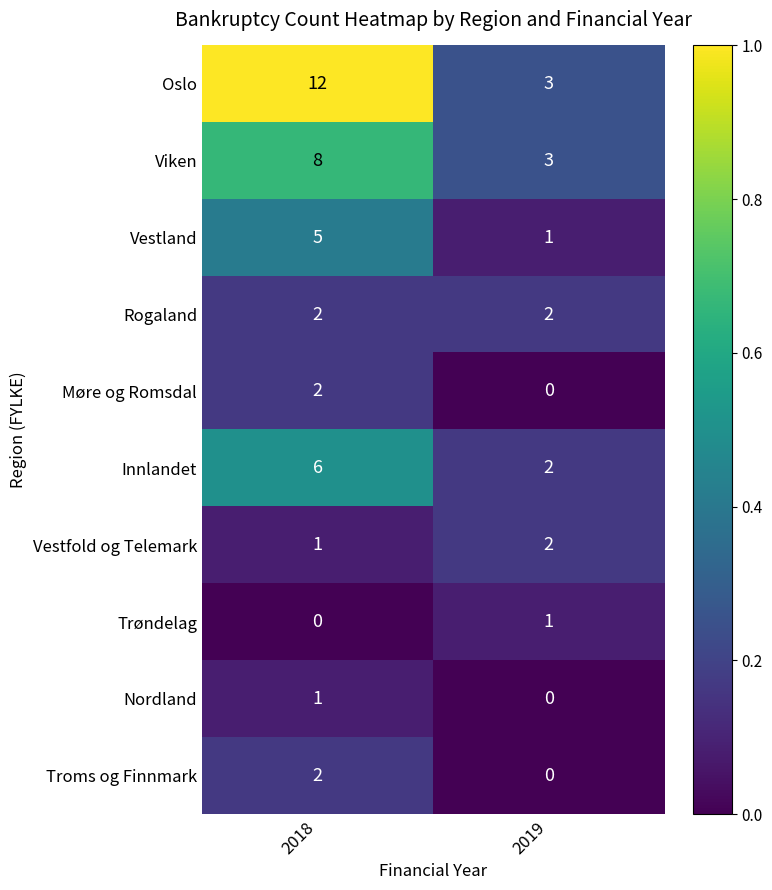

Reading left to right, transcribe all the data shown in this chart.

Oslo: 2018=12	2019=3
Viken: 2018=8	2019=3
Vestland: 2018=5	2019=1
Rogaland: 2018=2	2019=2
Møre og Romsdal: 2018=2	2019=0
Innlandet: 2018=6	2019=2
Vestfold og Telemark: 2018=1	2019=2
Trøndelag: 2018=0	2019=1
Nordland: 2018=1	2019=0
Troms og Finnmark: 2018=2	2019=0